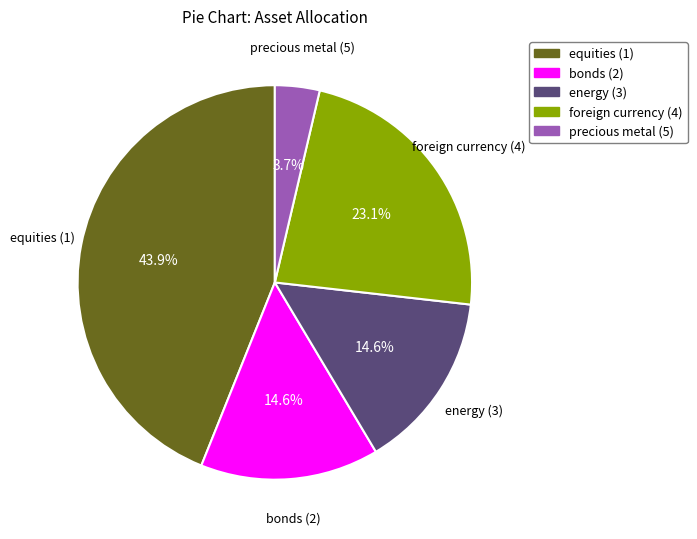

Combined, do equities (1) and bonds (2) account for over 50%?

Yes